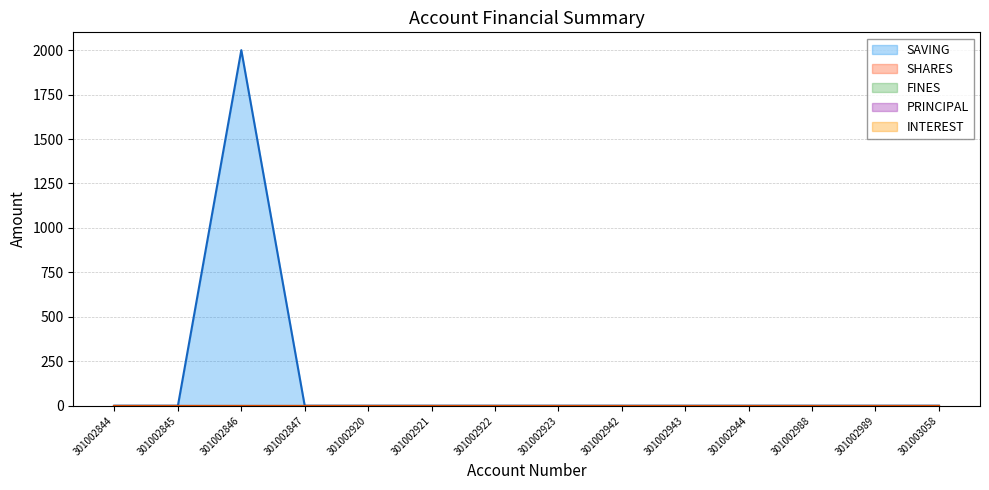

Reading left to right, list all the values displayed in this chart.

SAVING: 0	0	2000	0	0	0	0	0	0	0	0	0	0	0
SHARES: 0	0	0	0	0	0	0	0	0	0	0	0	0	0
FINES: 0	0	0	0	0	0	0	0	0	0	0	0	0	0
PRINCIPAL: 0	0	0	0	0	0	0	0	0	0	0	0	0	0
INTEREST: 0	0	0	0	0	0	0	0	0	0	0	0	0	0